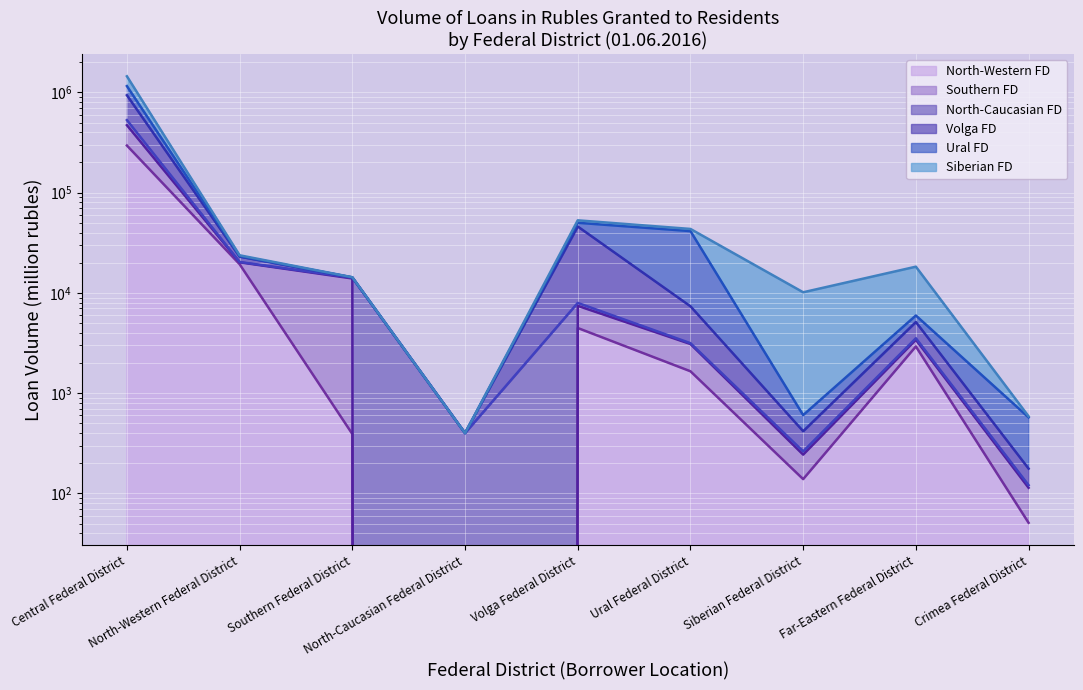

True or false: Southern FD has more than 0 interior local peaks.

True